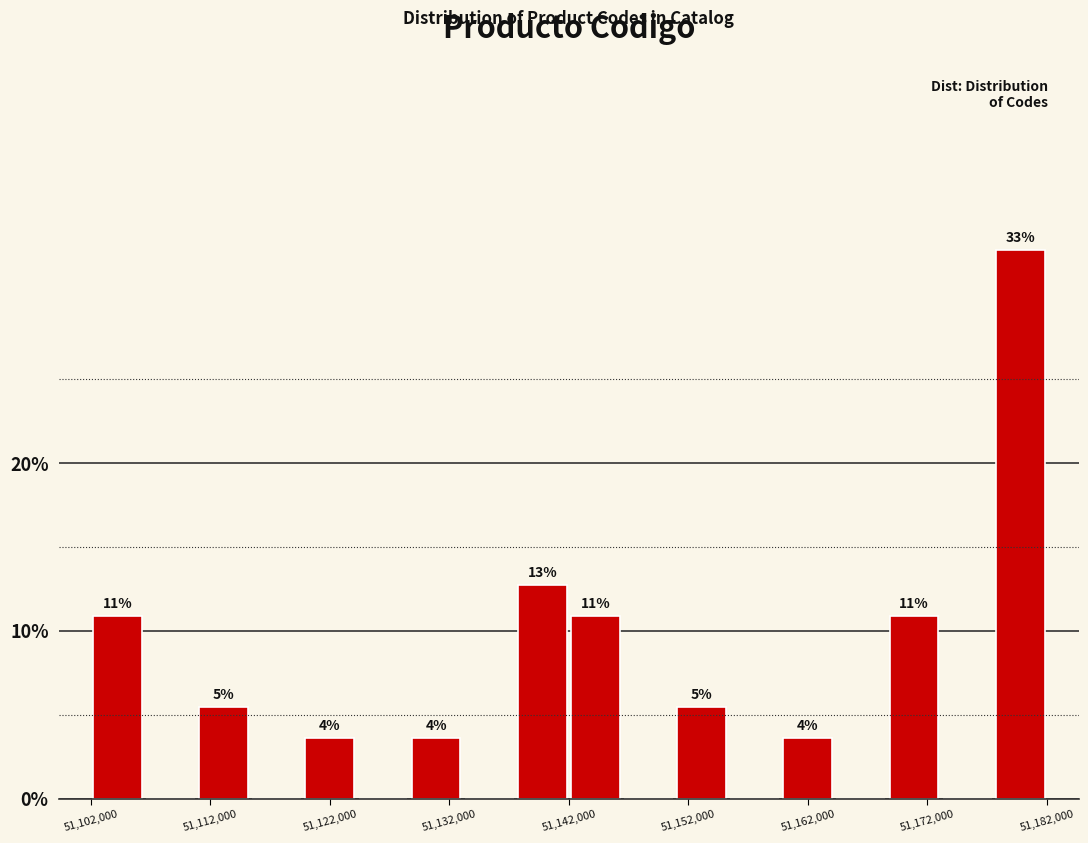

Around what value on the x-axis is the tallest bar? Give the approximate position of its centre, as read against the axis.

51180000